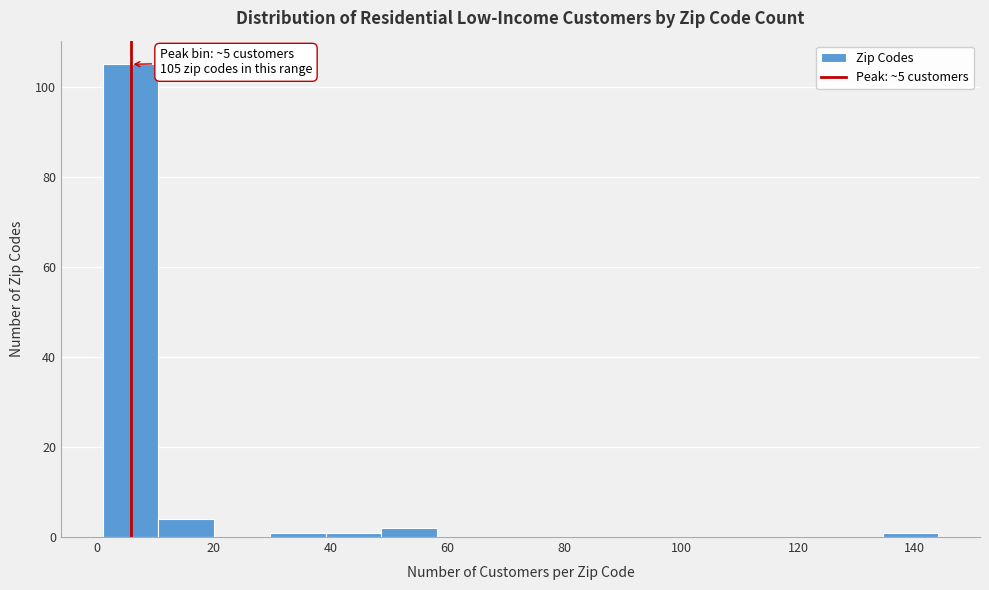

Which range on the x-axis has the tallest bar?

2 to 10